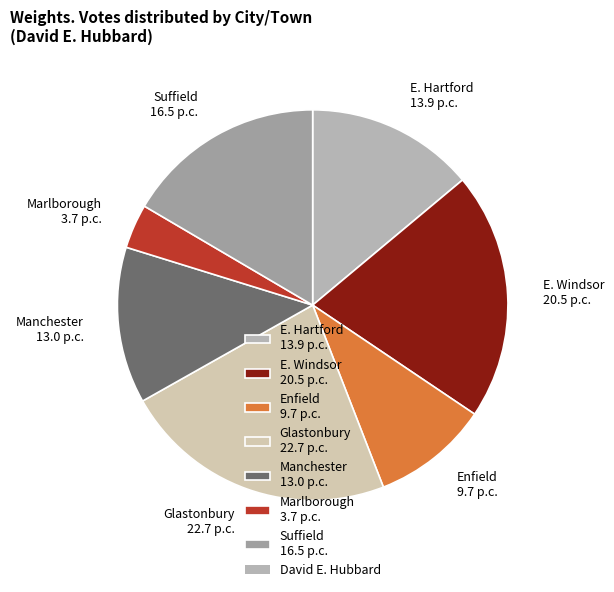

Does Suffield represent more than half of the total?

No